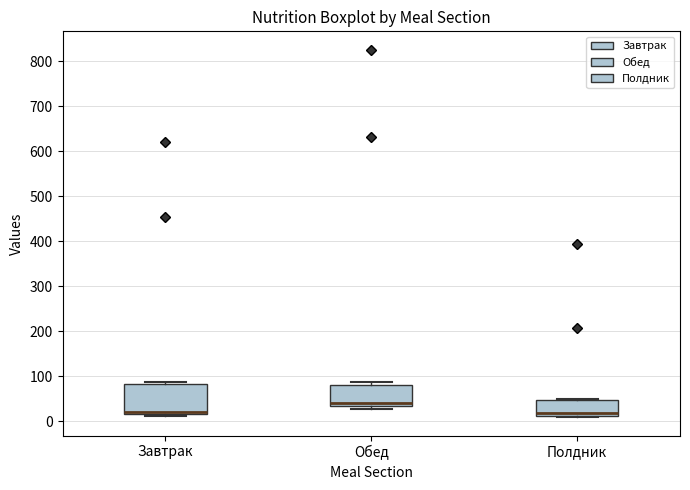

Reading left to right, transcribe this box plot: for each box, give where its median line is, the range the box spans, and where its two whiskers end, as read against the y-axis. The values are not printed on the chart, so give them approximately, as read against the axis.

Завтрак: median 20 (just above the box's lower edge), box 20 to 80, whiskers 10 to 90
Обед: median 40, box 30 to 80, whiskers 30 (just below the box's lower edge) to 90
Полдник: median 20, box 10 to 50, whiskers 10 (just below the box's lower edge) to 50 (just above the box's upper edge)